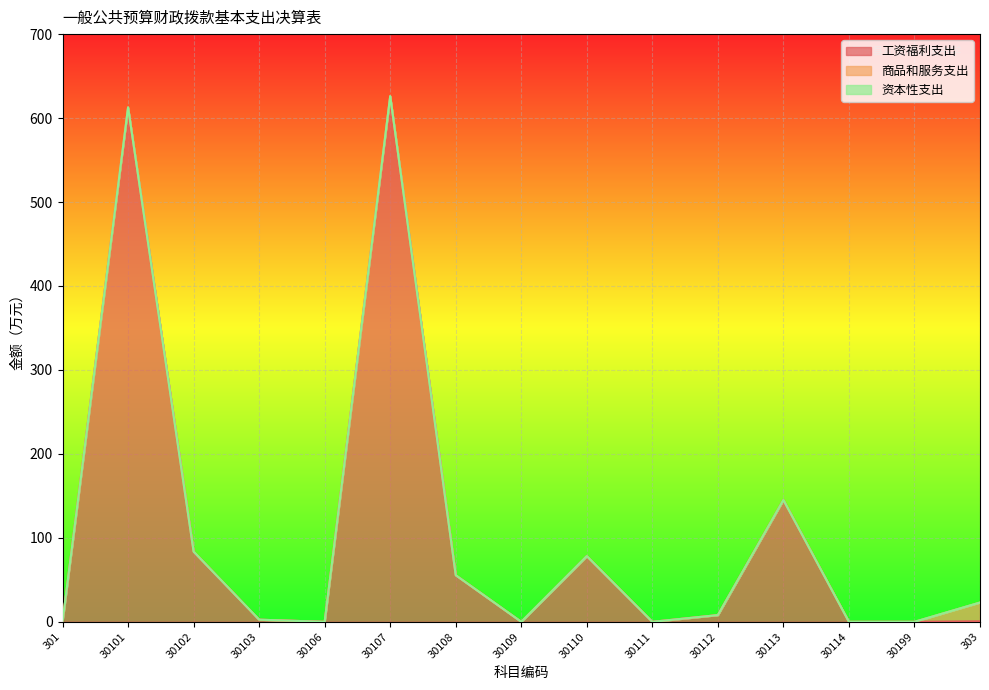

At which category is the sum across all series the highest?

30107